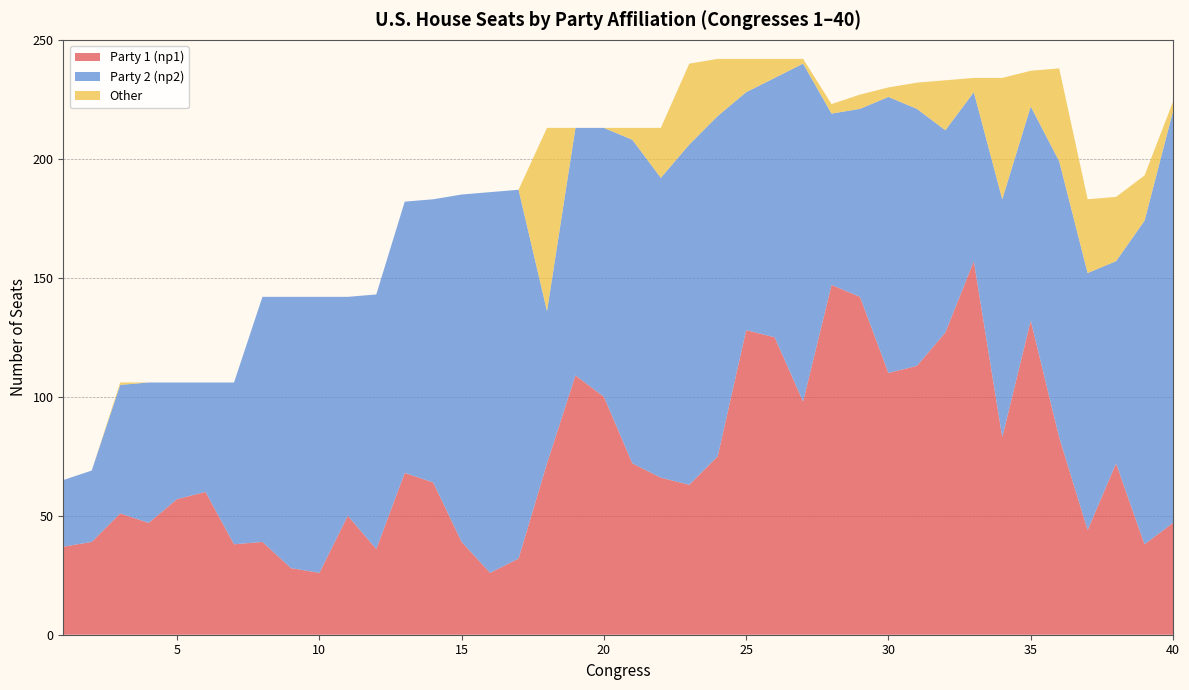

Reading left to right, what are all the values shown in this chart?

Party 1 (np1): 37	39	51	47	57	60	38	39	28	26	50	36	68	64	39	26	32	72	109	100	72	66	63	75	128	125	98	147	142	110	113	127	157	83	132	83	44	72	38	47
Party 2 (np2): 28	30	54	59	49	46	68	103	114	116	92	107	114	119	146	160	155	64	104	113	136	126	143	143	100	109	142	72	79	116	108	85	71	100	90	116	108	85	136	173
Other: 0	0	1	0	0	0	0	0	0	0	0	0	0	0	0	0	0	77	0	0	5	21	34	24	14	8	2	4	6	4	11	21	6	51	15	39	31	27	19	4